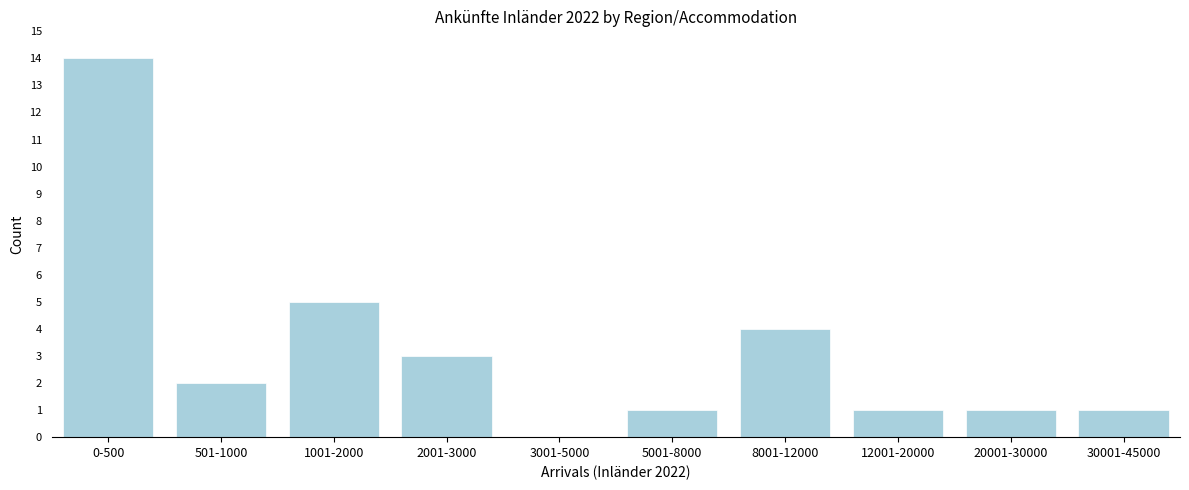

Reading right to left, extract all data points from this chart.

30001-45000=1	20001-30000=1	12001-20000=1	8001-12000=4	5001-8000=1	3001-5000=0	2001-3000=3	1001-2000=5	501-1000=2	0-500=14